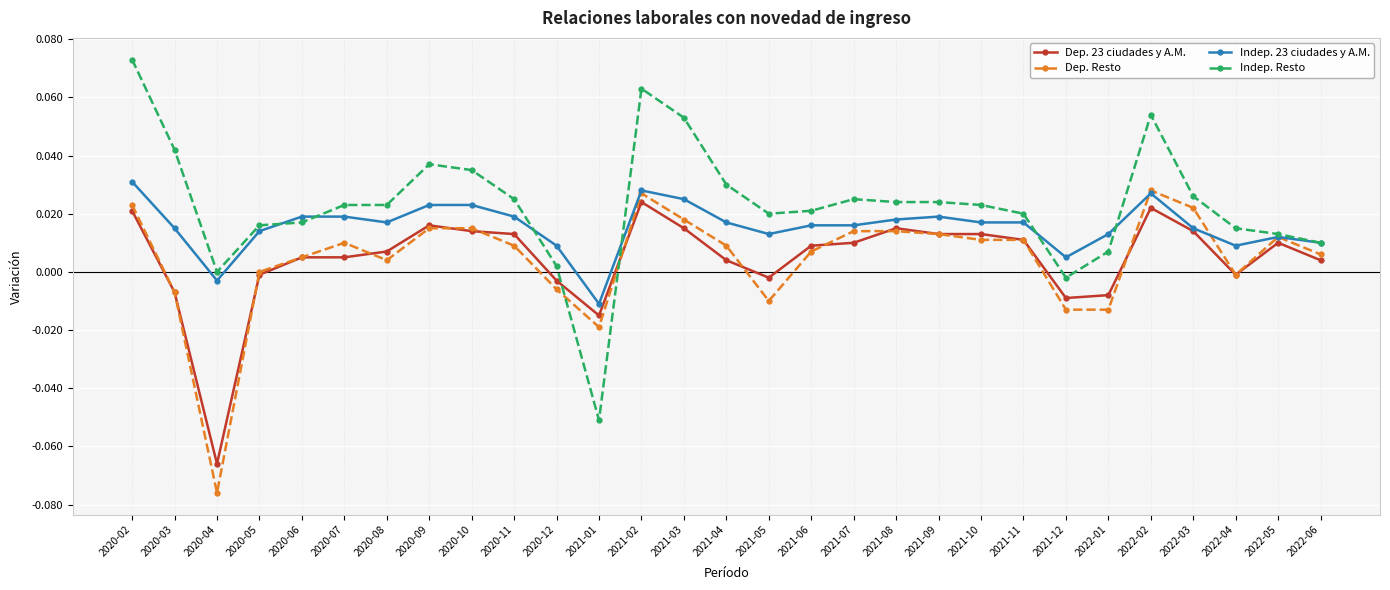

Which label corresponds to the largest value in the chart?

2020-02